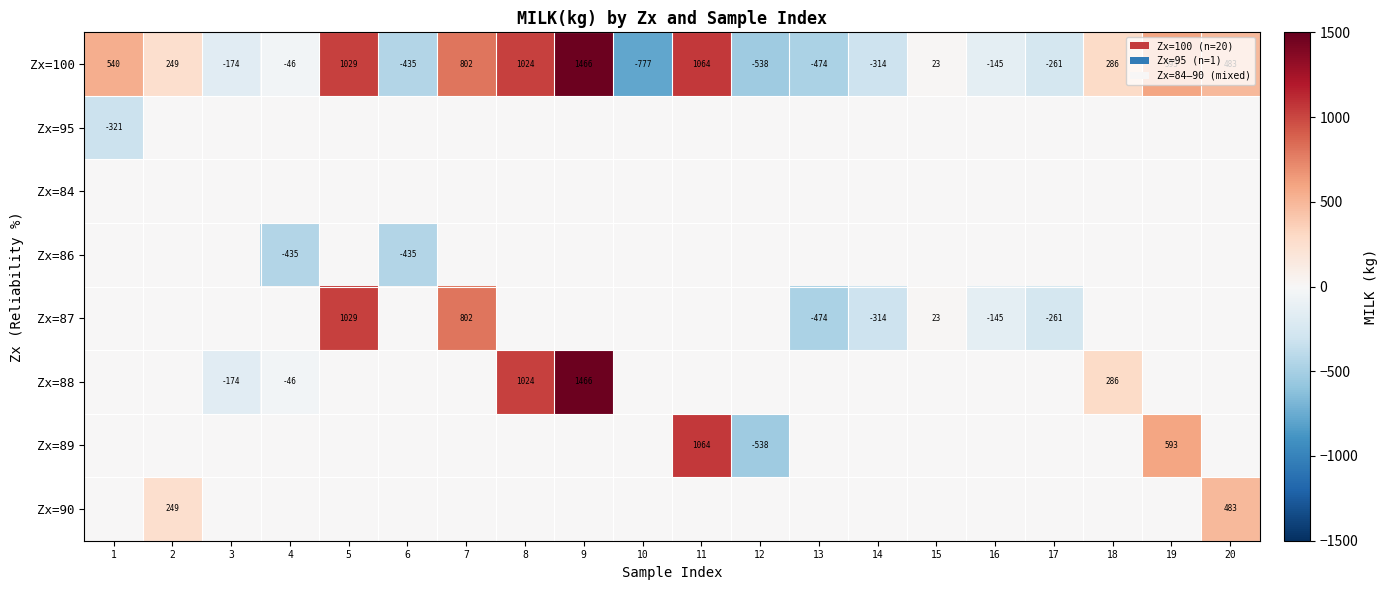

What is the sum of the Zx=100 values at 9 and 6?

1031